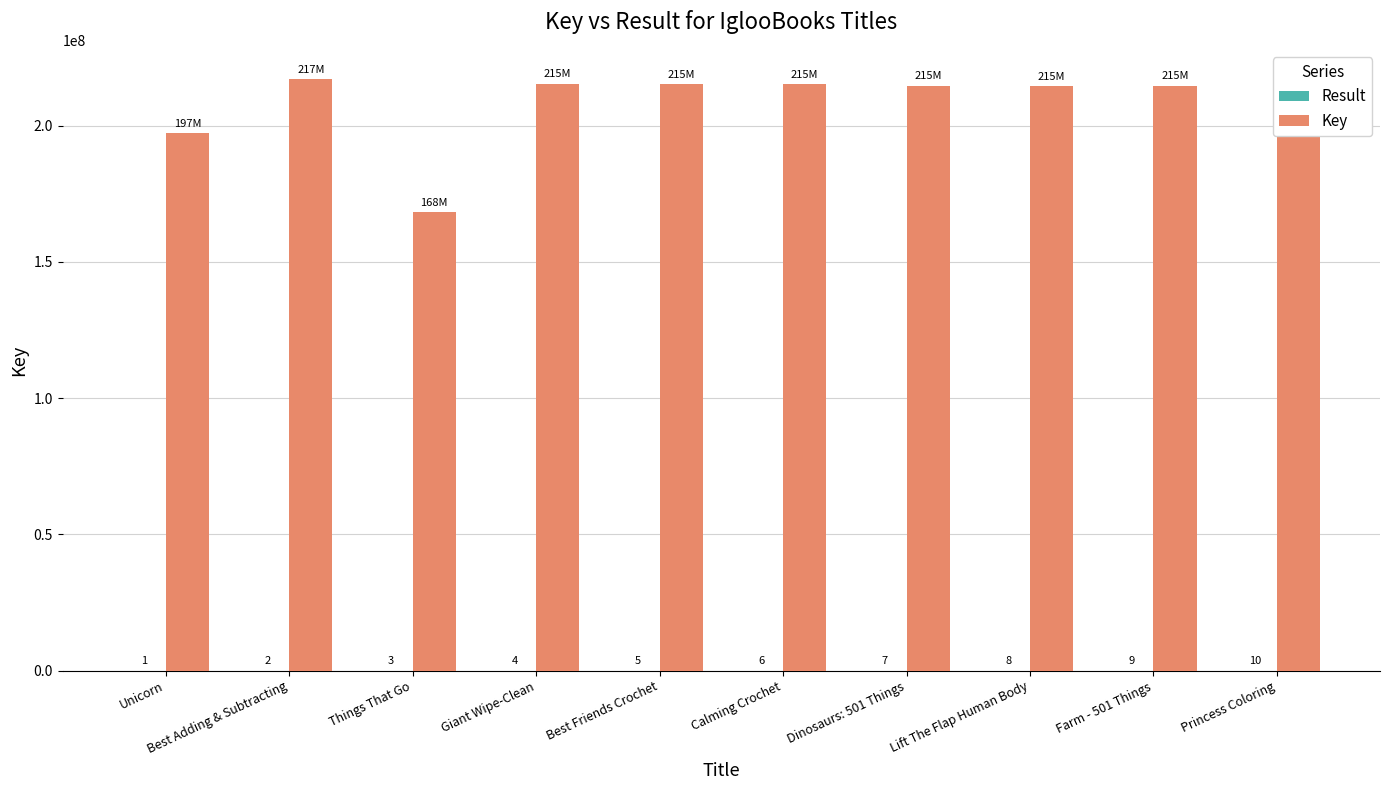

Which series changed the most between Unicorn and Farm - 501 Things?

Key